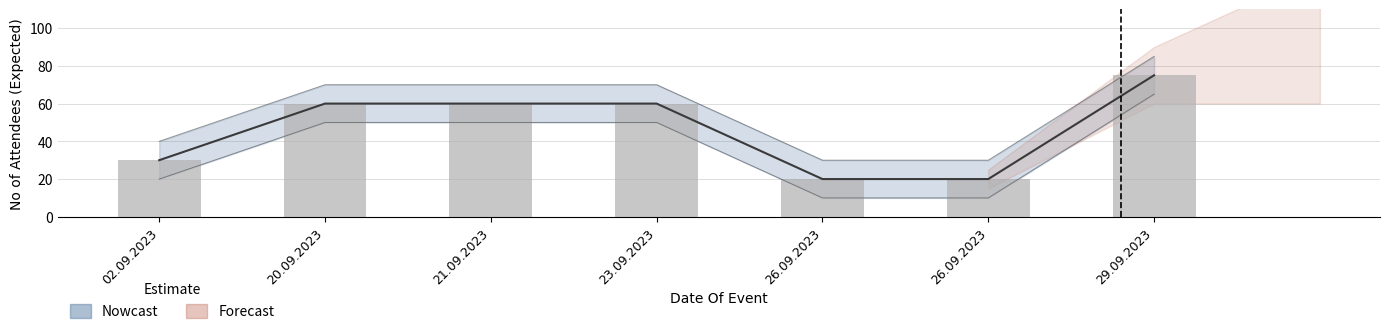

Reading left to right, what are all the values shown in this chart?

02.09.2023=30	20.09.2023=60	21.09.2023=60	23.09.2023=60	26.09.2023=20	26.09.2023=20	29.09.2023=75